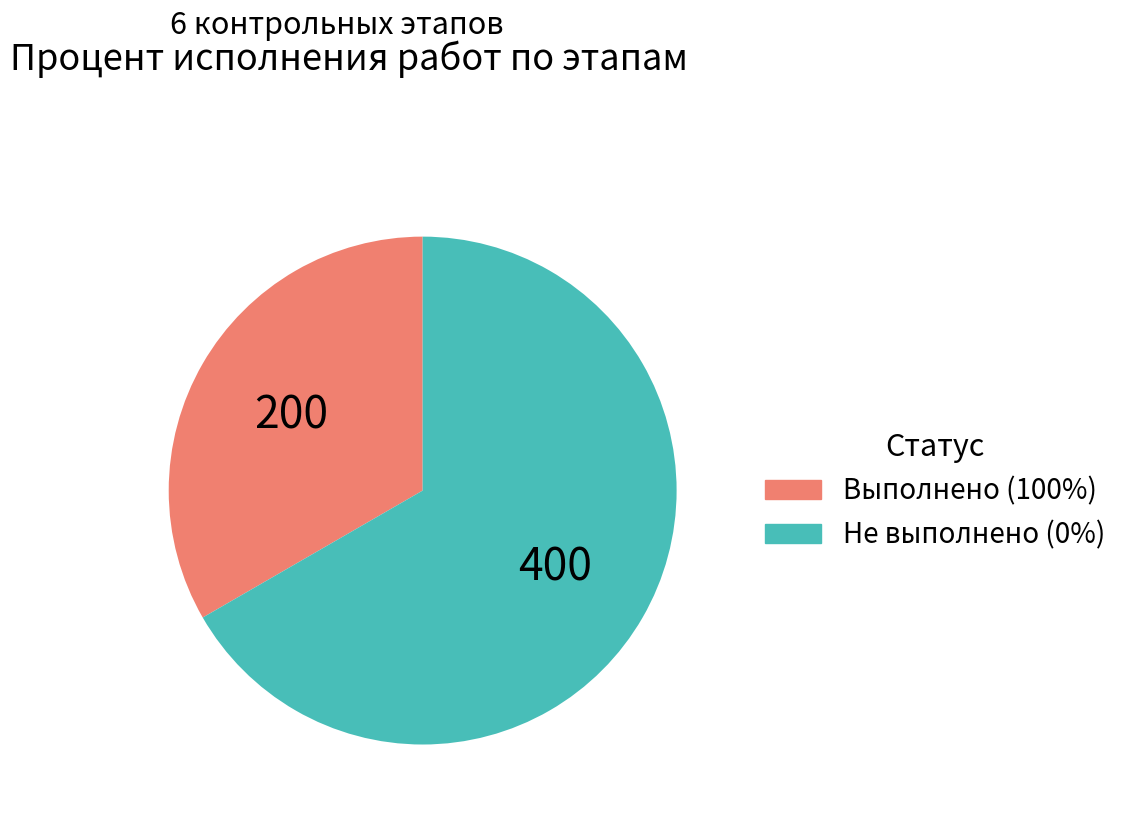

Count the number of slices in the pie.

2